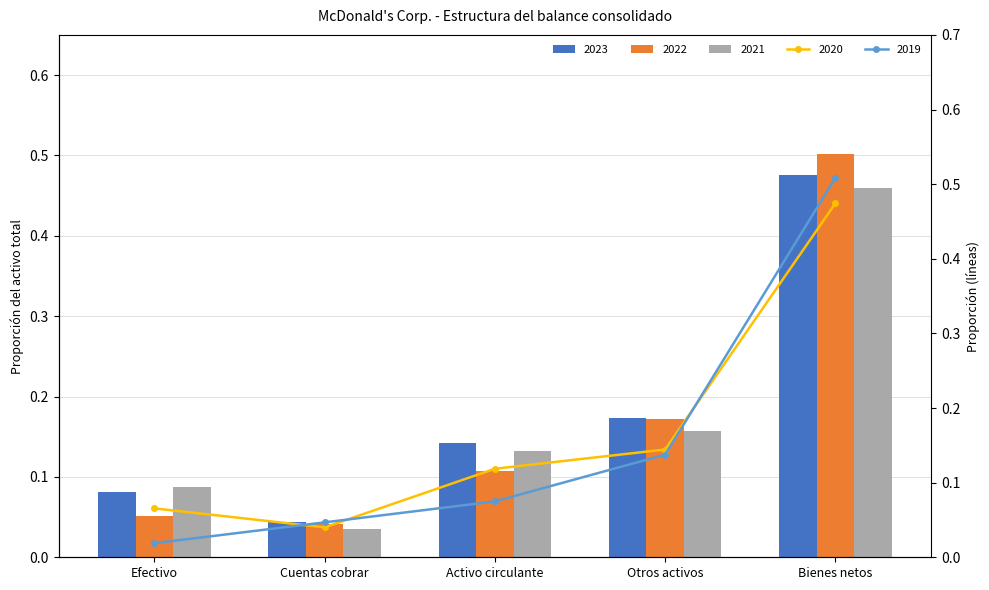

Is it true that 2022 equals 0.2 at Activo circulante?

False